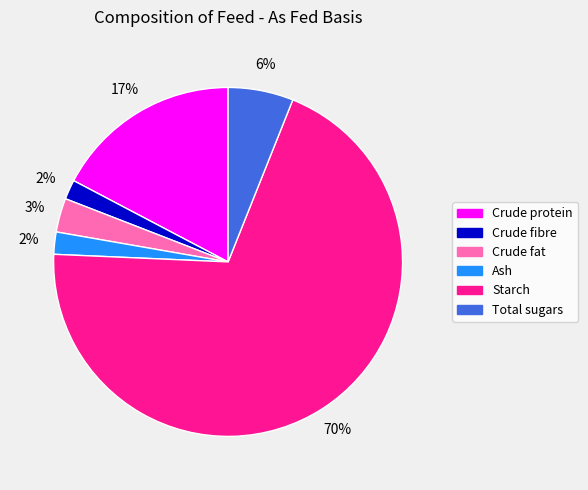

Is it true that Ash is 2% of the pie?

True